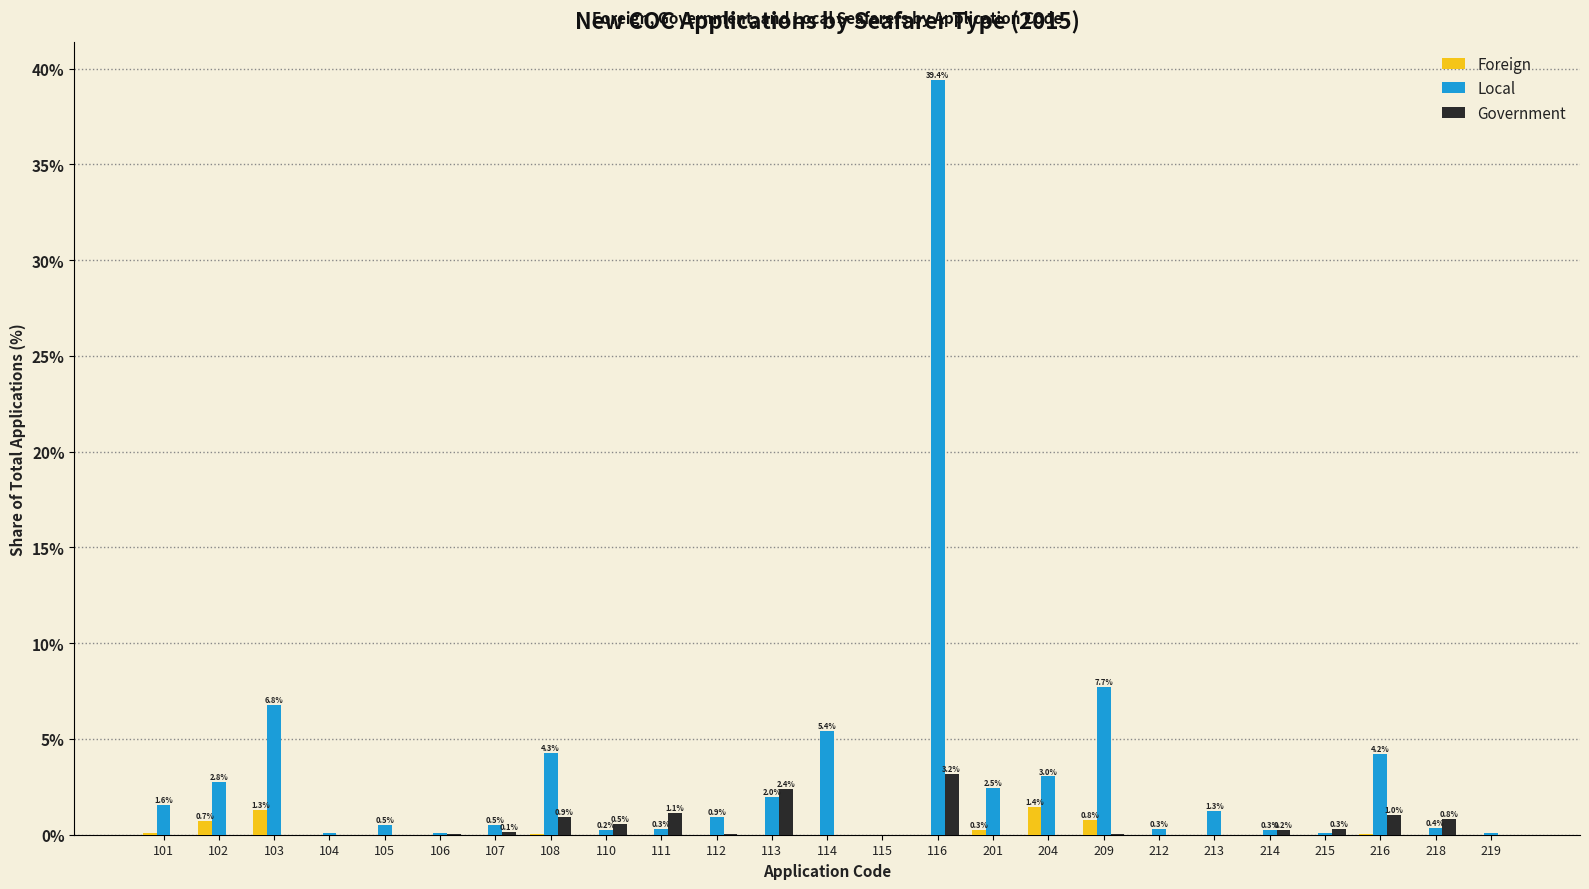

What is the greatest value displayed?

39.4